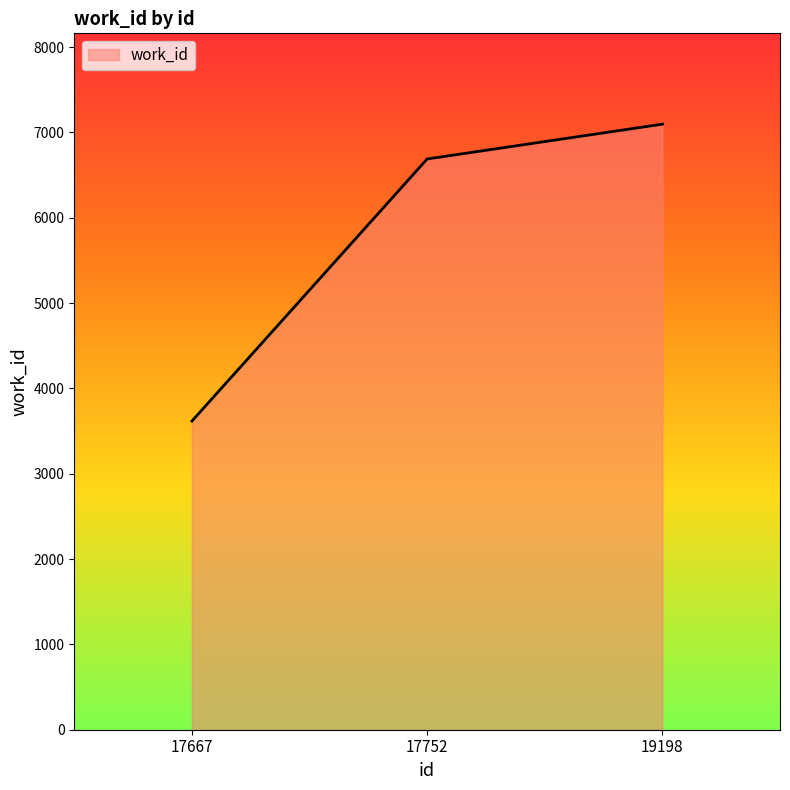

List the labels in order of value, largest first.

19198, 17752, 17667